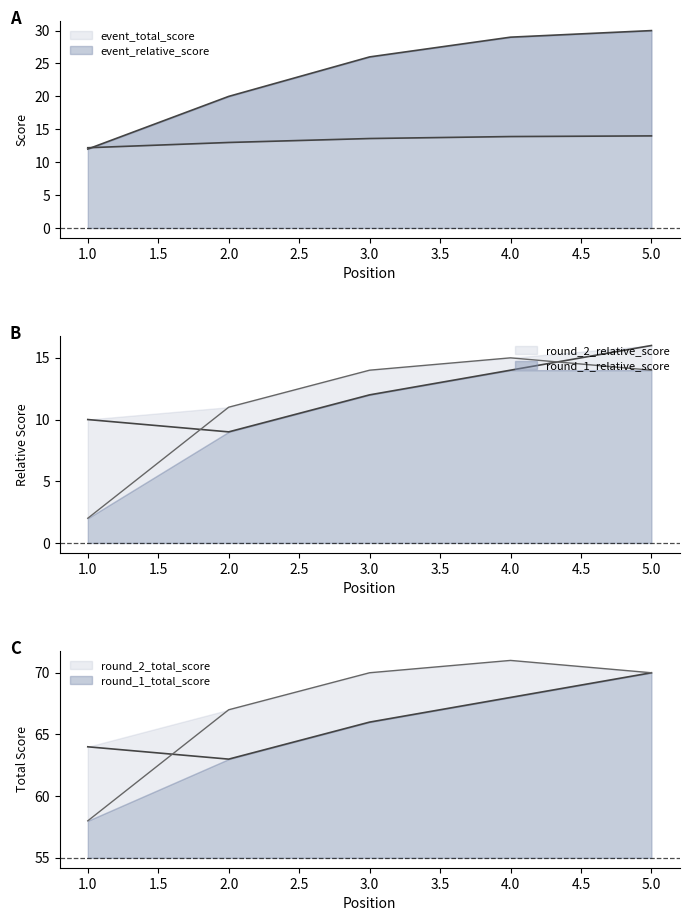

True or false: round_1_total_score has a value of 33.4 at 3.

False